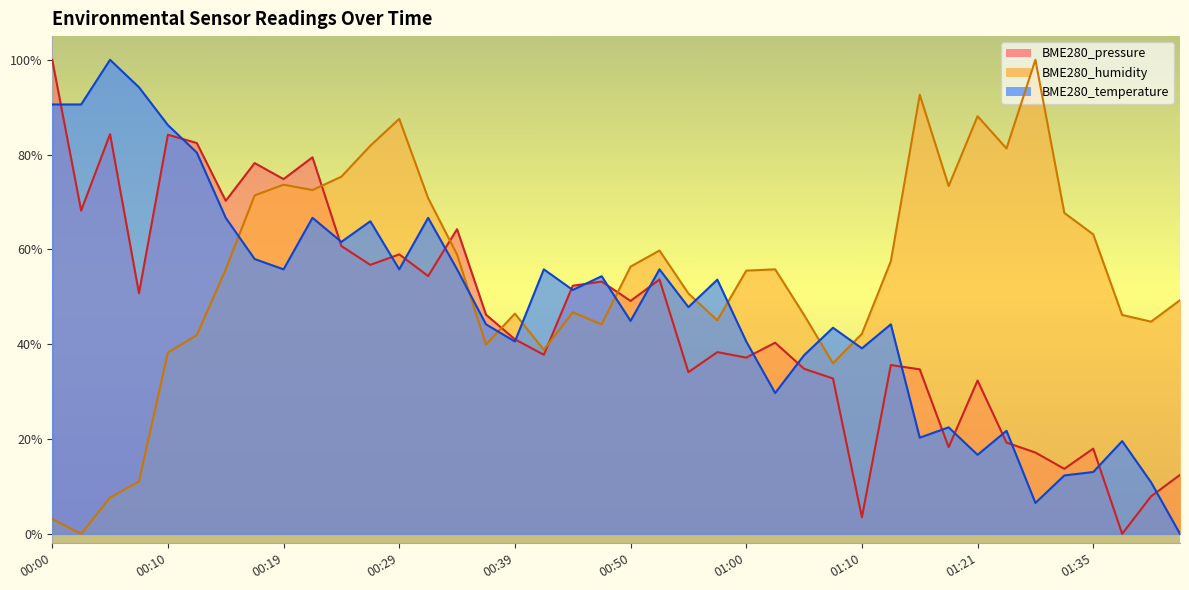

In BME280_humidity, how many points are lower than both neighbors (excluding endpoints)?

10